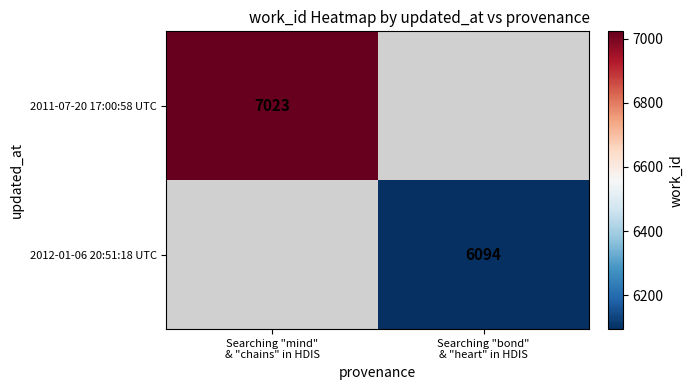

Which series has the widest spread of values?

2011-07-20 17:00:58 UTC